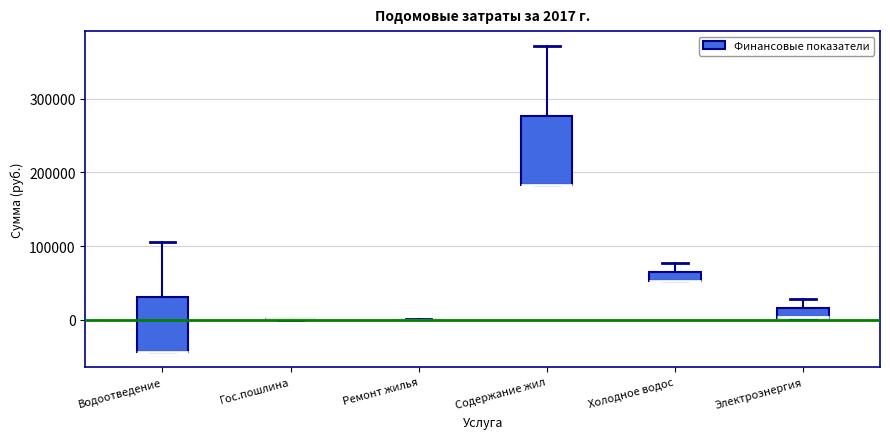

Which box is the tallest, from its lower edge to its upper edge?

Содержание жил